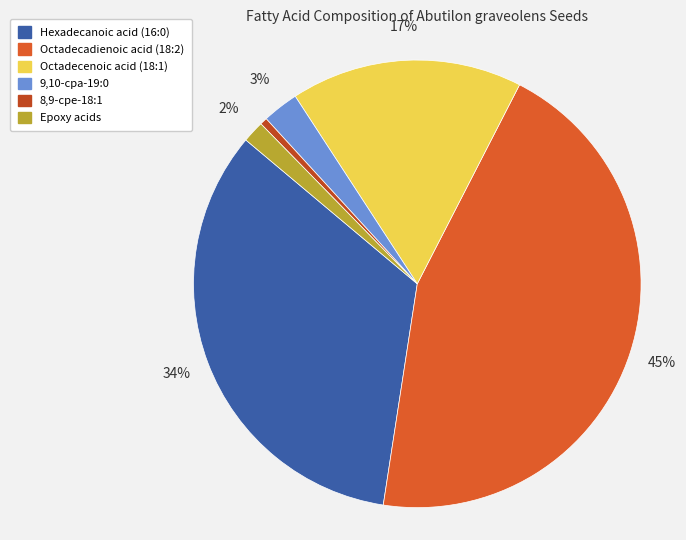

How many slices are in this pie chart?

6